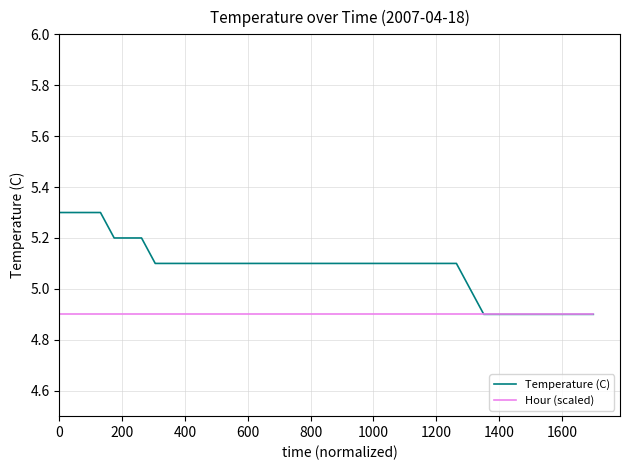

Does the chart display data point markers on the line(s)?

No